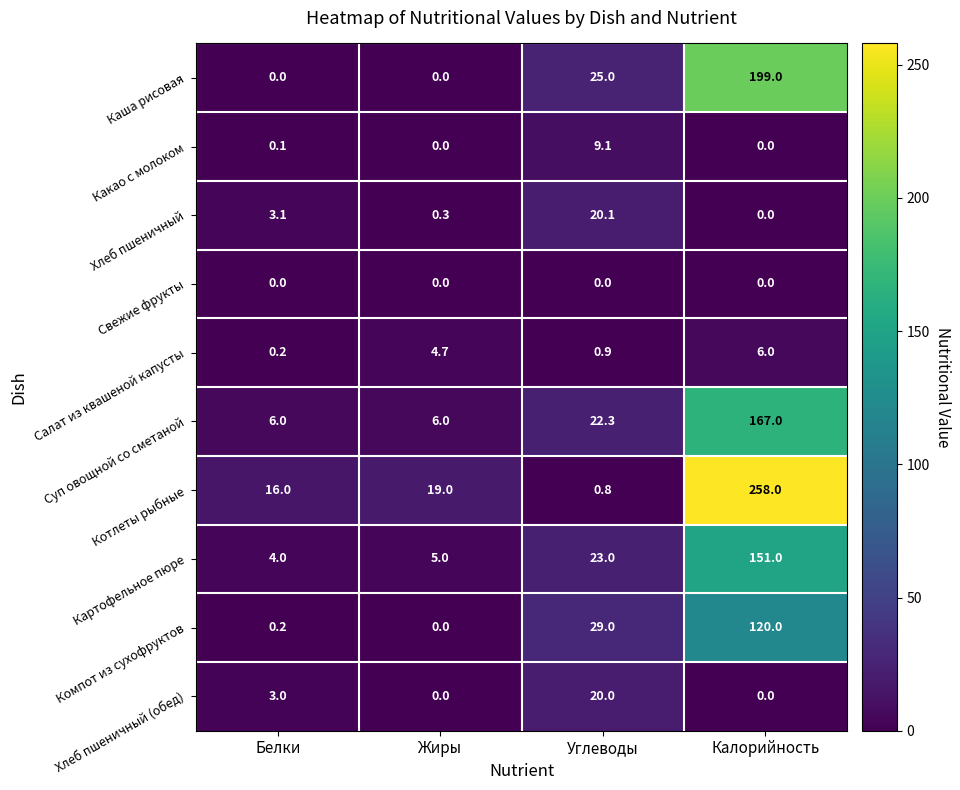

Which category has the highest value across all series?

Калорийность